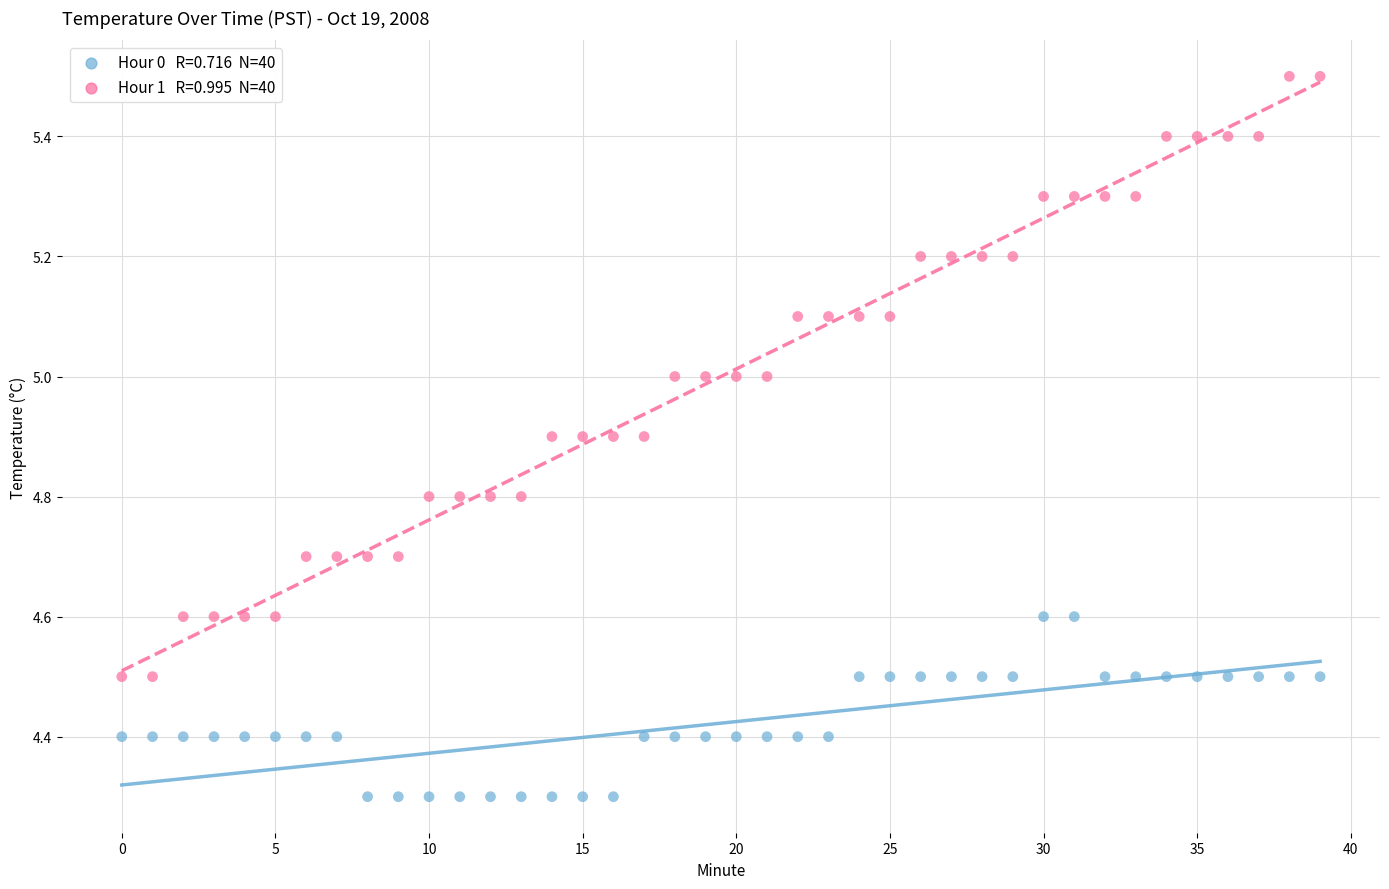

How many points are shown in the scatter plot?

80